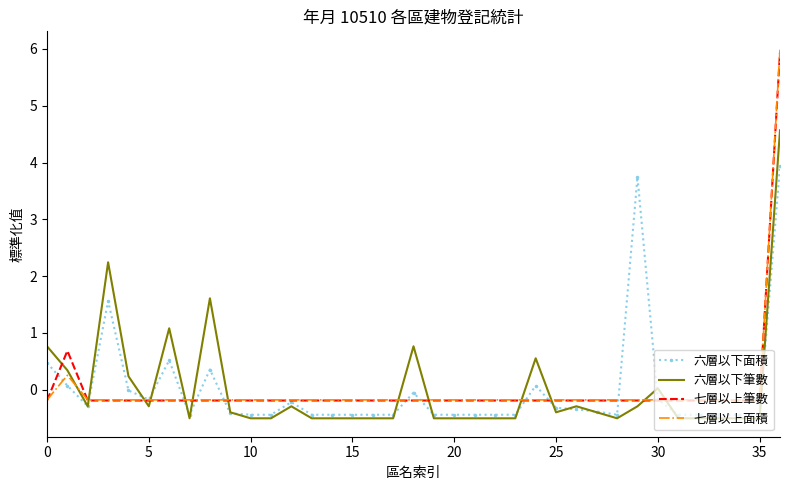

What is the lowest value of the 六層以下筆數 series?

-0.5